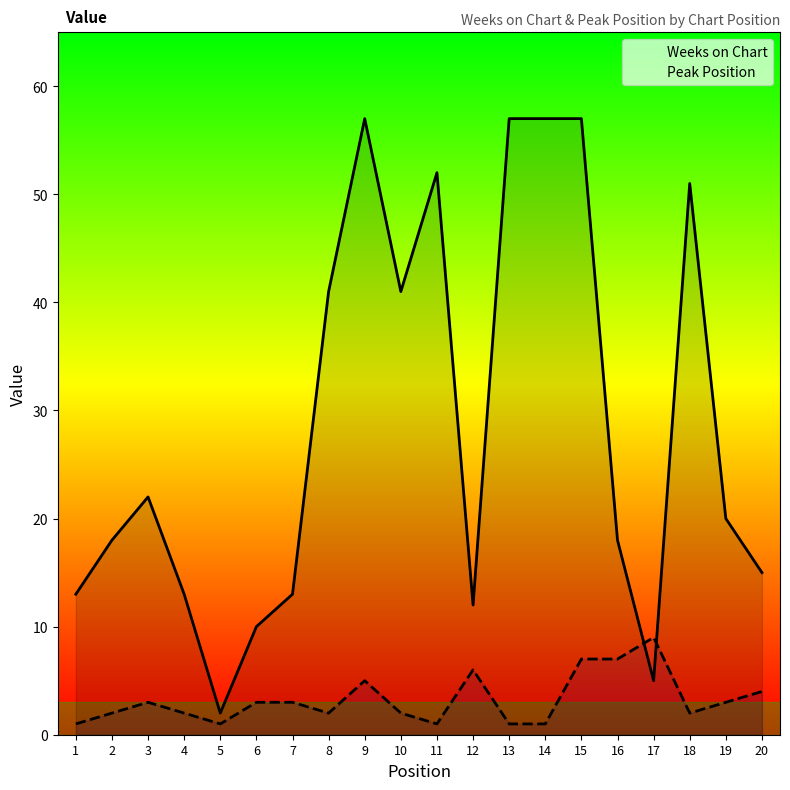

Which series has the largest total across all categories?

Weeks on Chart